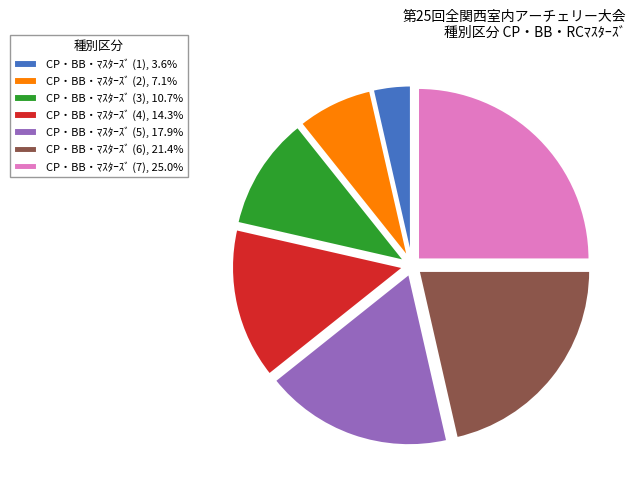

Does CP・BB・ﾏｽﾀｰｽﾞ (4) represent more than half of the total?

No